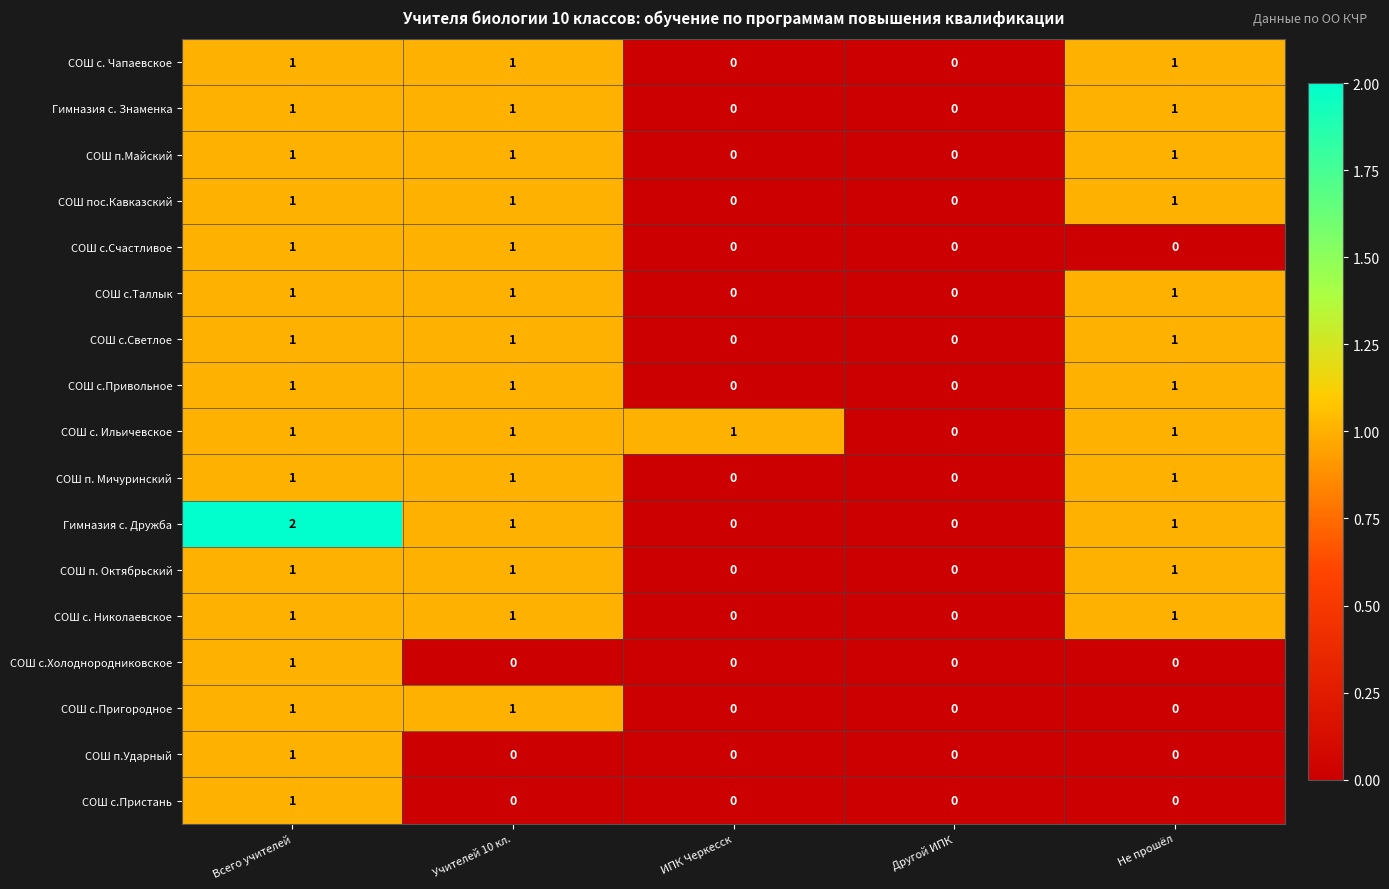

Count the СОШ с.Привольное values in the range 0 to 1.

5